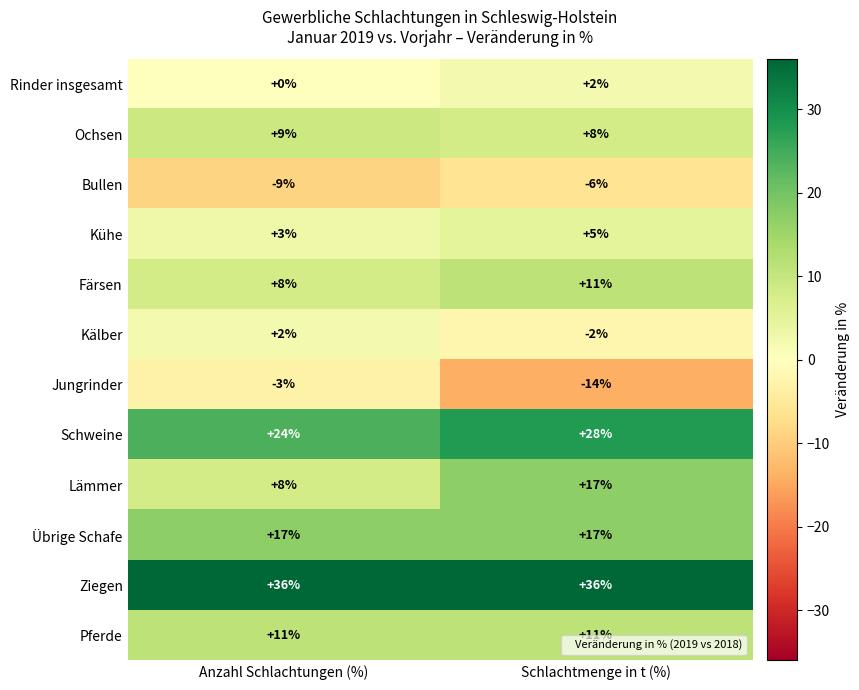

At which label is Färsen closest to 9?

Anzahl Schlachtungen (%)